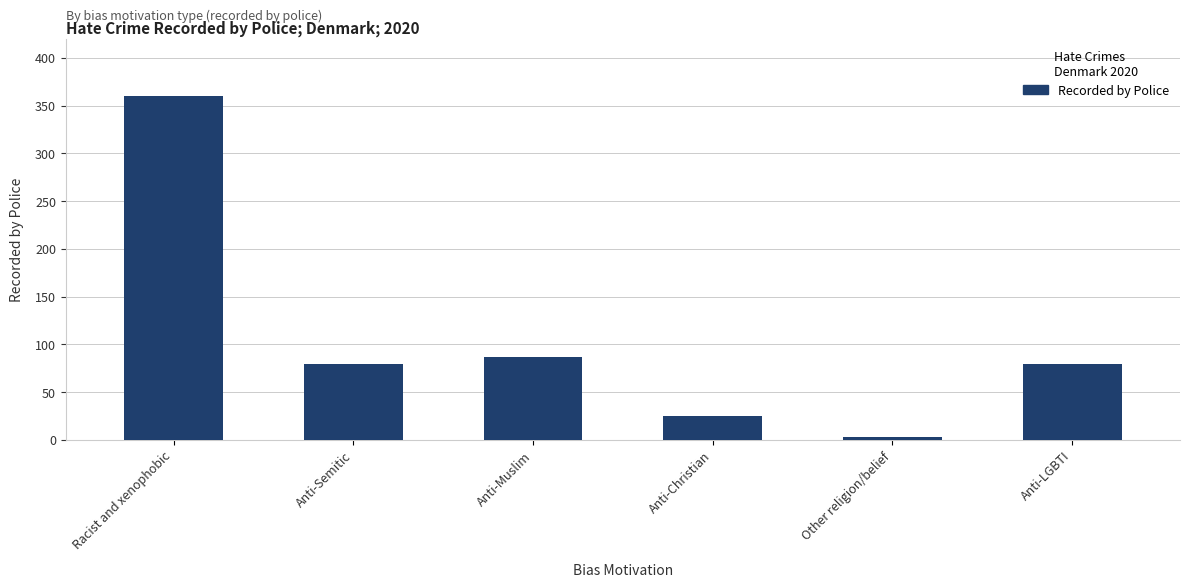

Where does the data first go above 79?

Racist and xenophobic